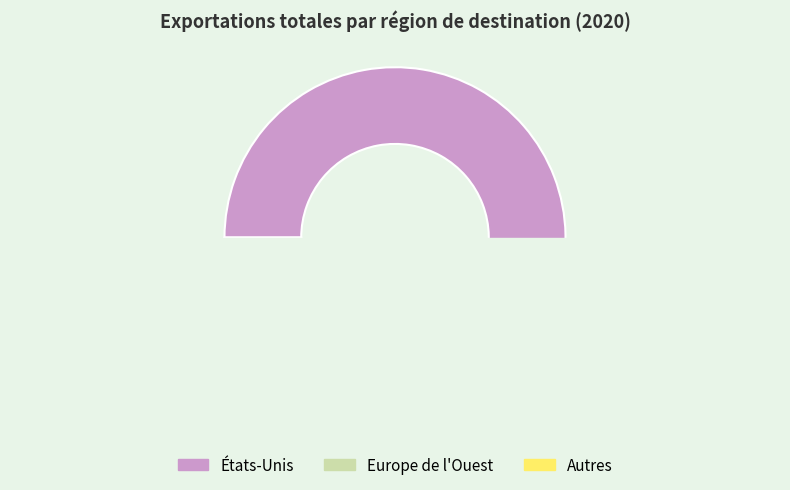

What is the change in value from États-Unis to Europe de l'Ouest?

-333381